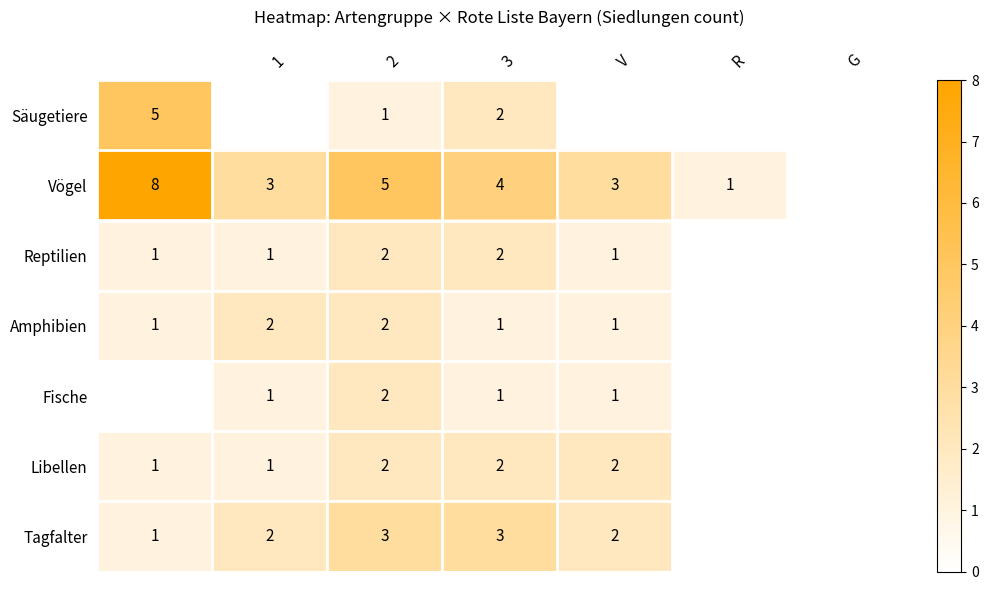

Is the value of Vögel at V greater than the value of Reptilien at 2?

Yes